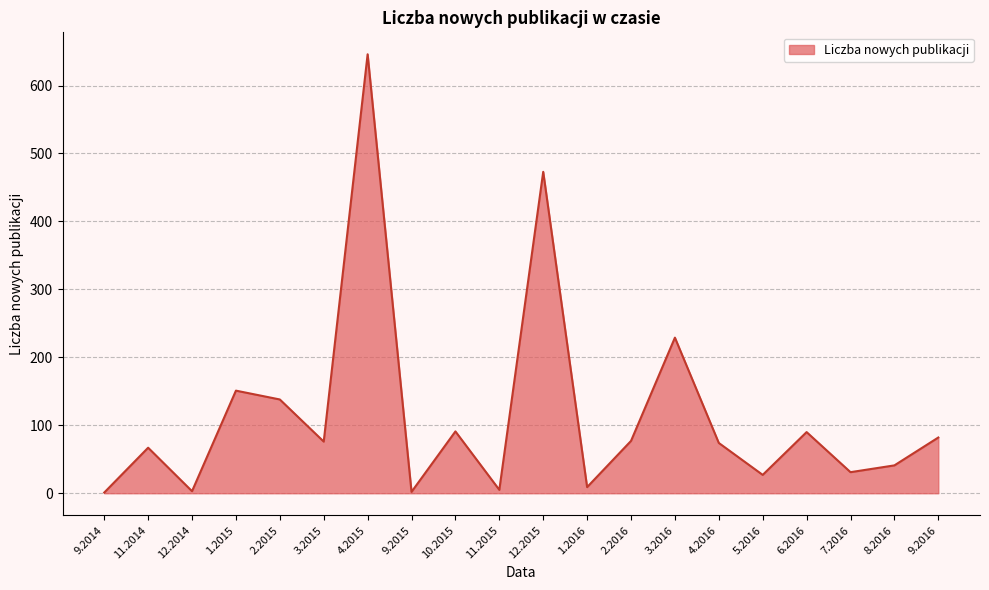

What is the greatest value displayed?

646